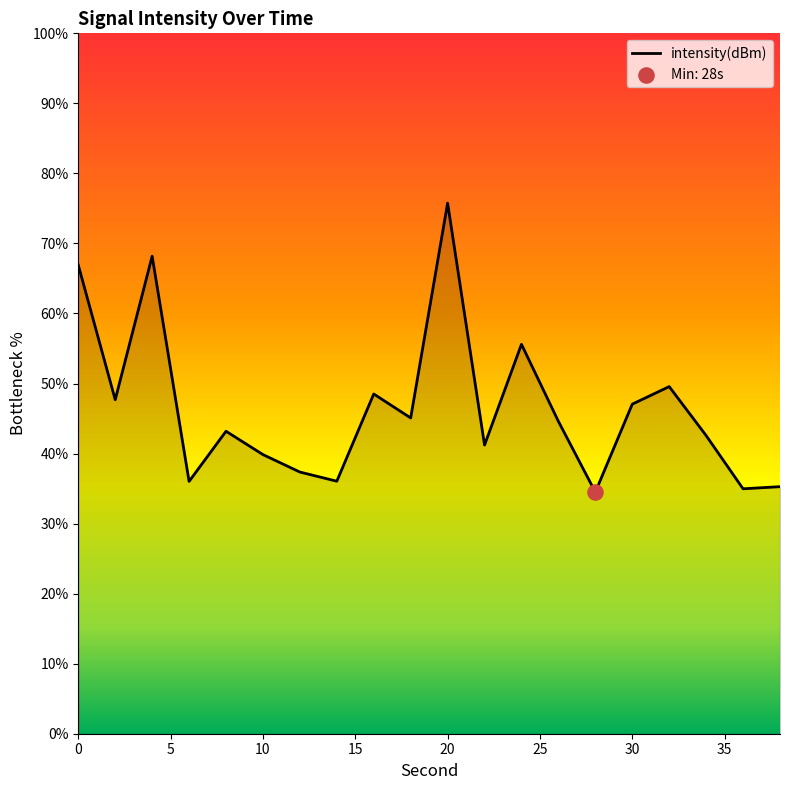

What is the greatest value displayed?

75.8